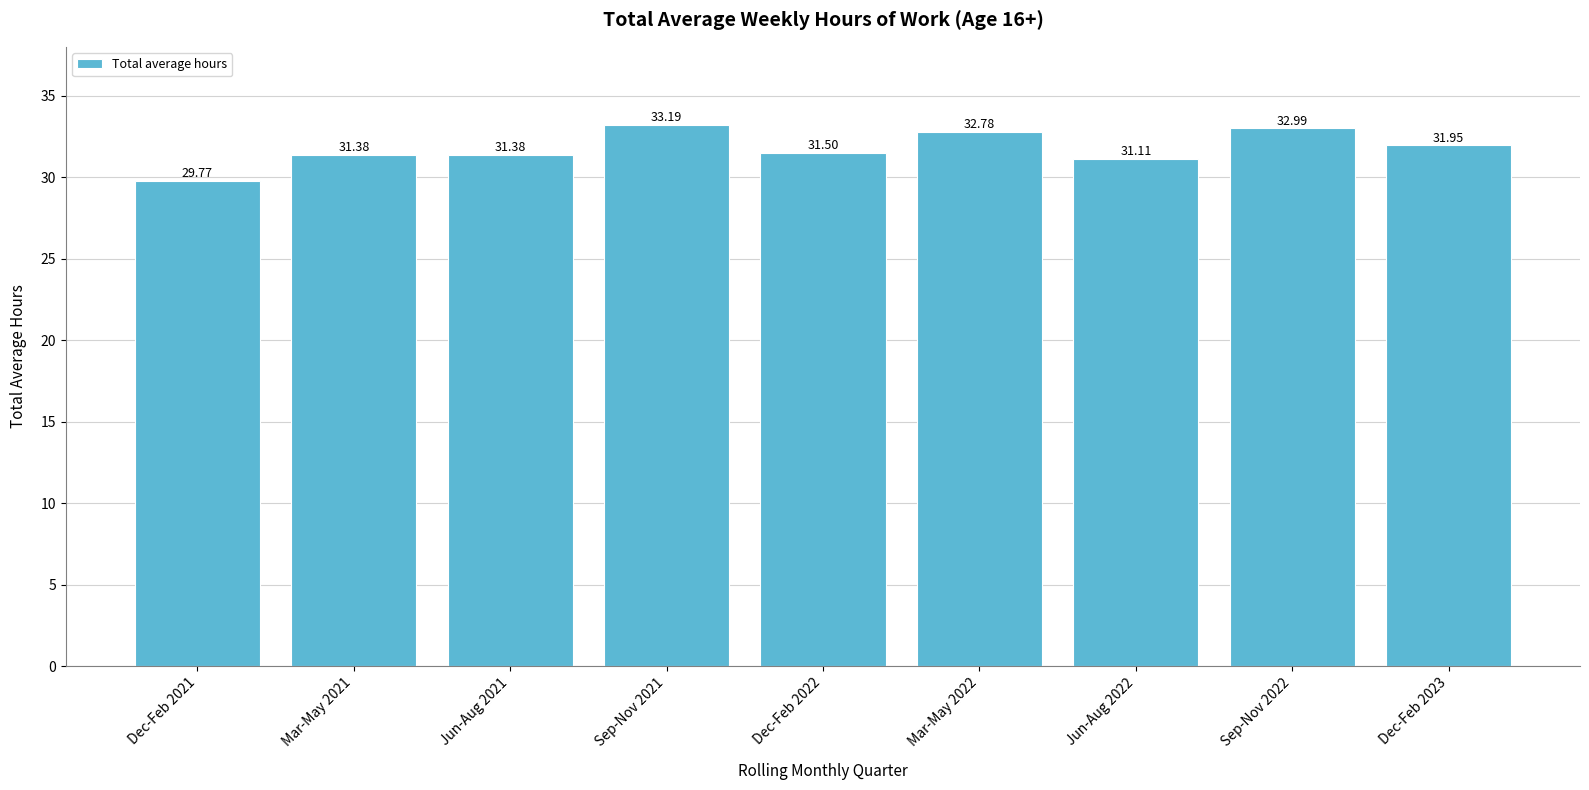

What is the difference between the maximum and second lowest values?

2.1